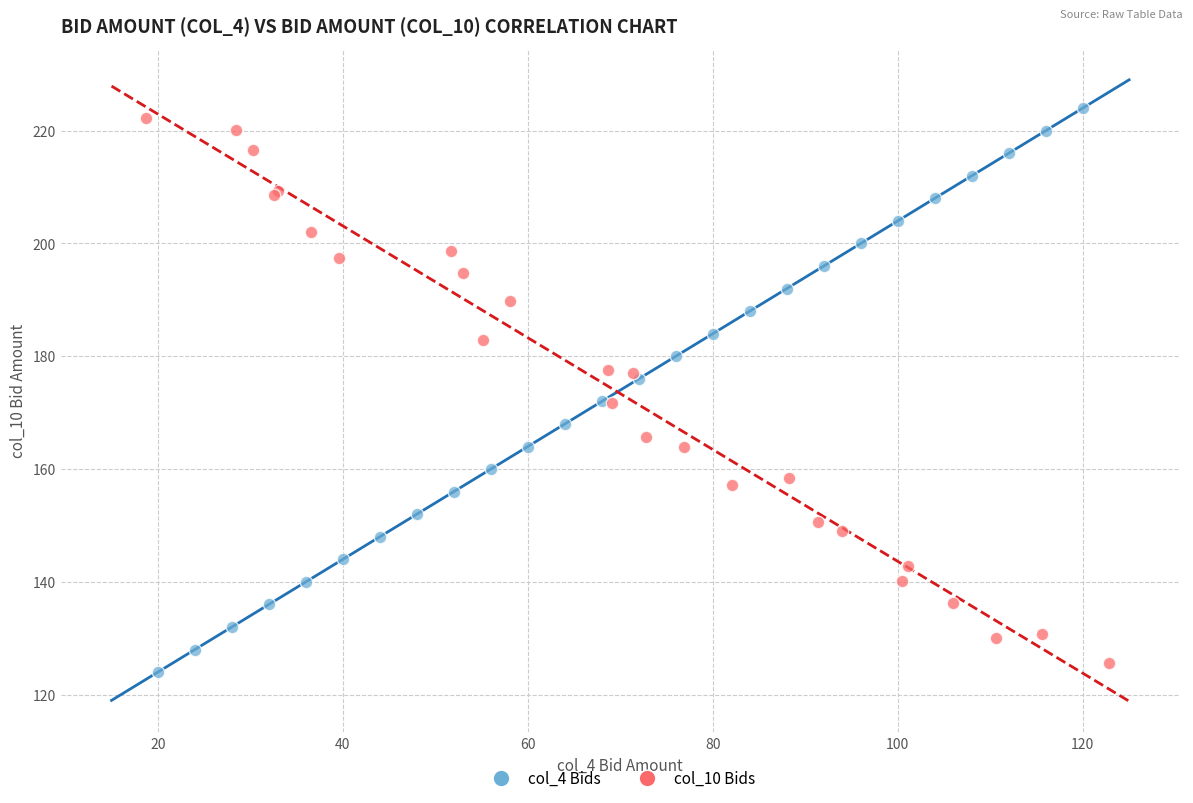

Which series has the largest Y range (max minus min)?

col_4 Bids